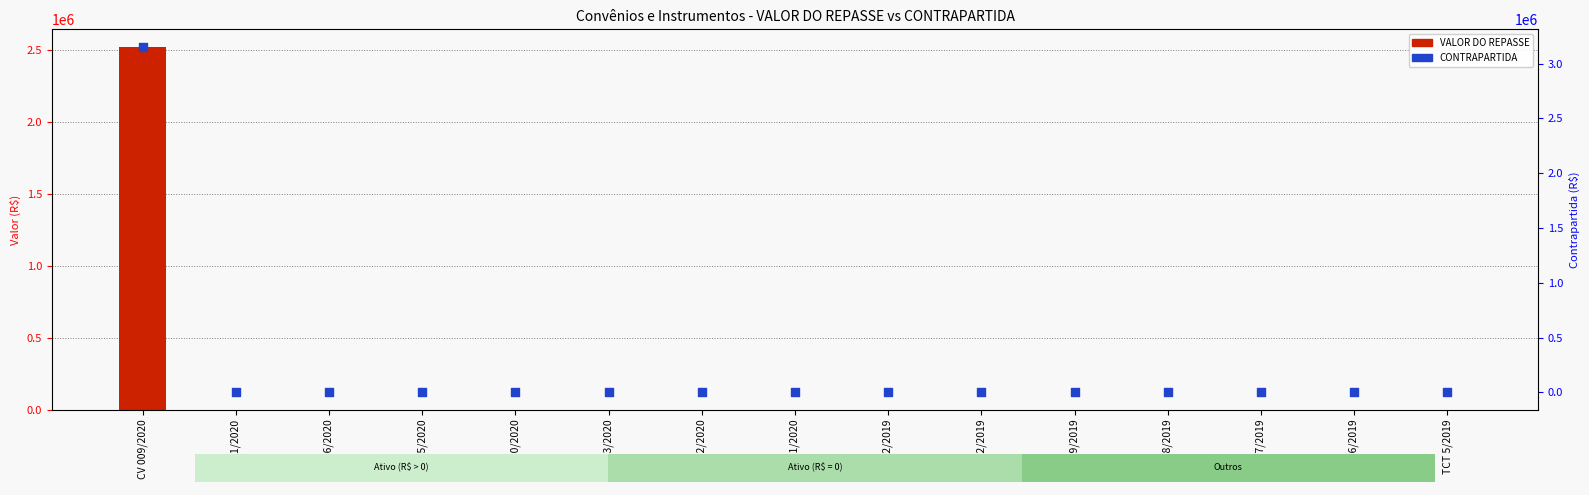

At which category is the sum across all series the highest?

CV 009/2020